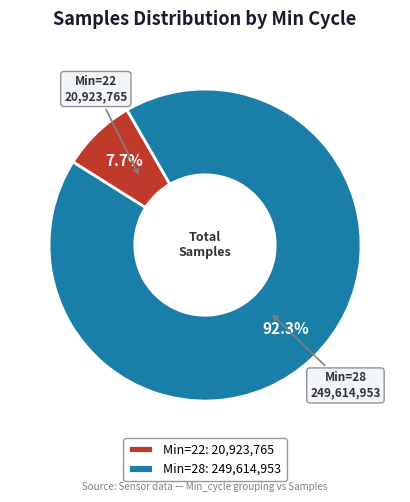

Rank the categories by value from lowest to highest.

Min=22: 20,923,765, Min=28: 249,614,953